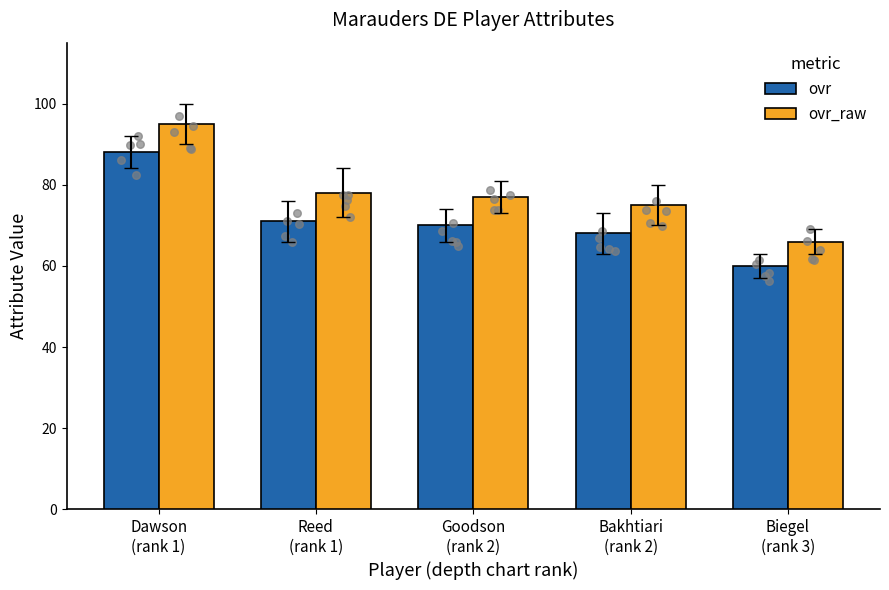

At how many categories does at least one series exceed 94?

1